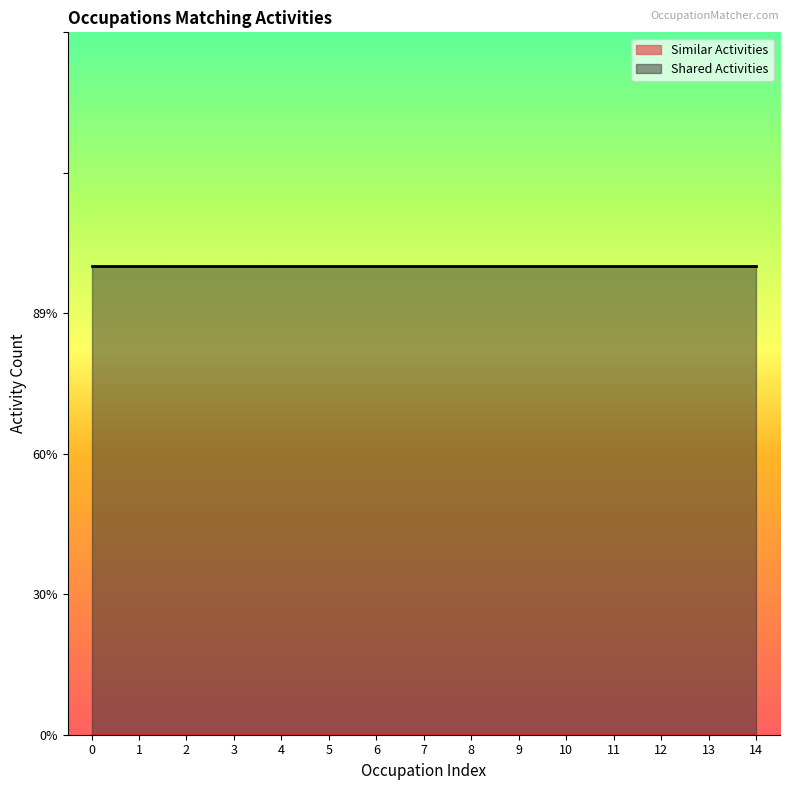

Which series has the largest range (max minus min)?

Shared Activities